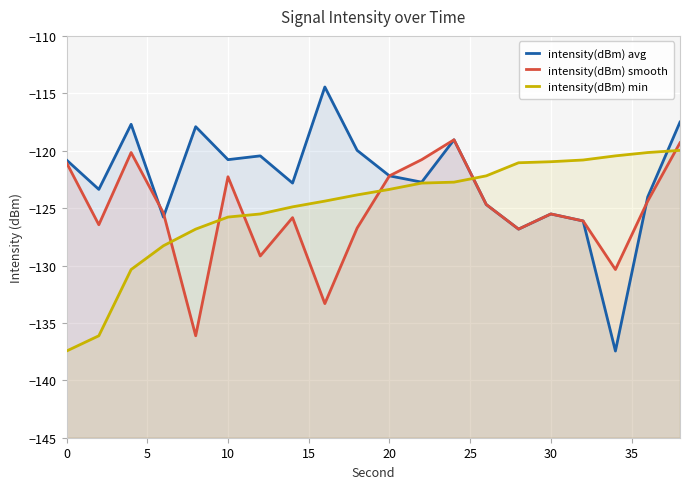

What is the average value of the intensity(dBm) min series?

-124.9